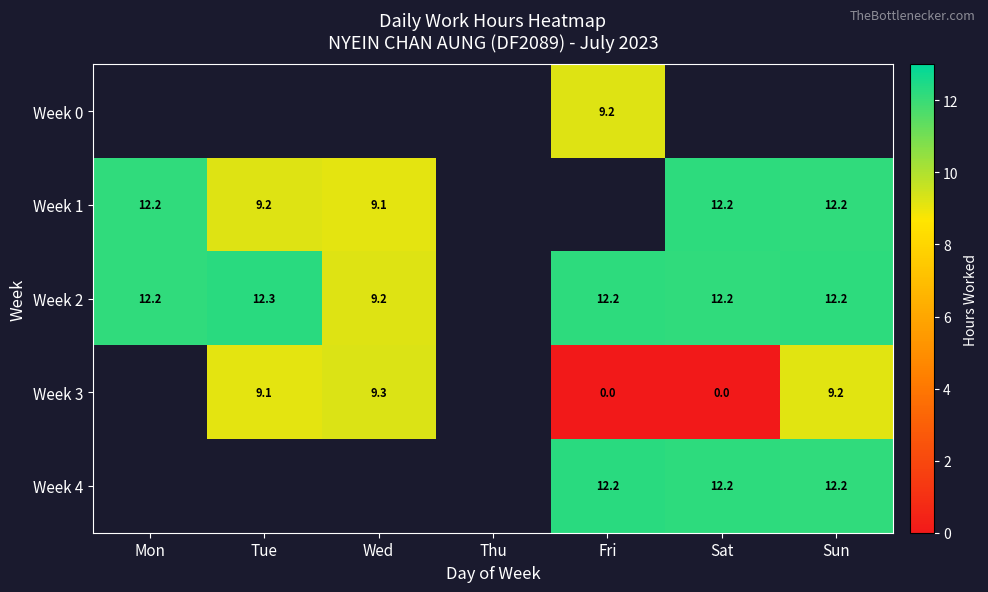

Which label corresponds to the smallest value in the chart?

Fri